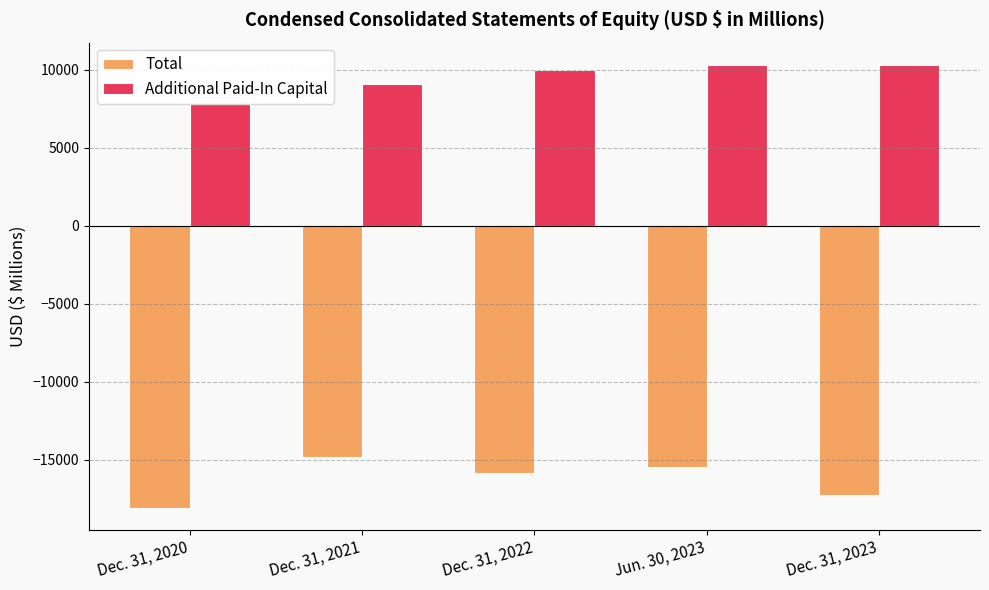

List the series in order of their peak value, lowest first.

Total, Additional Paid-In Capital